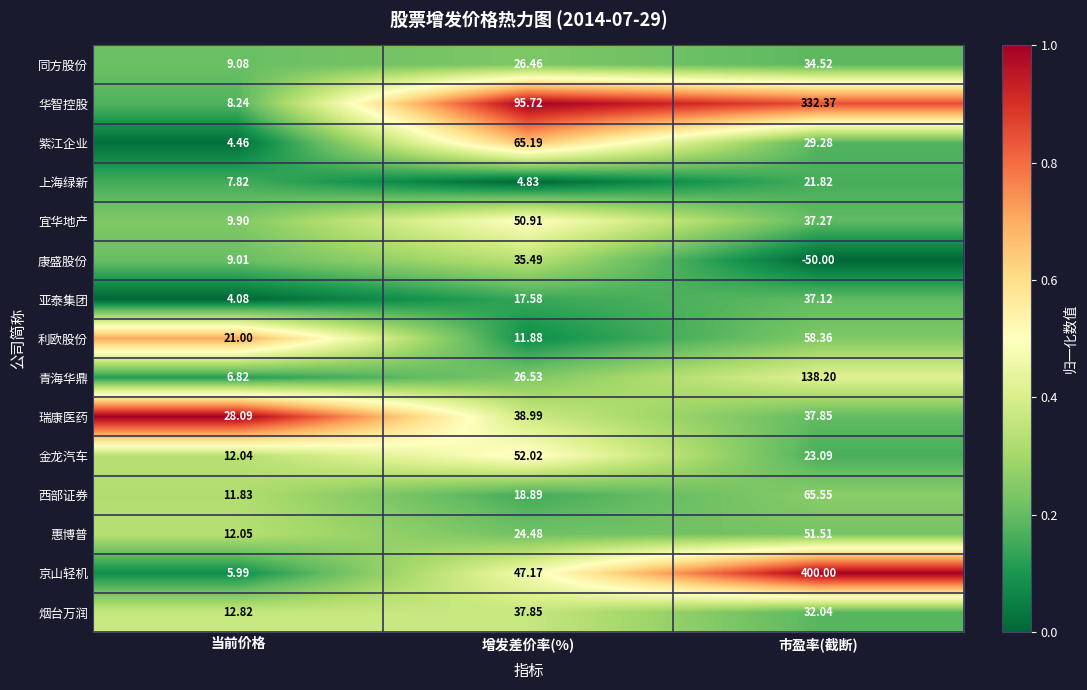

At which label is 康盛股份 closest to -7?

当前价格